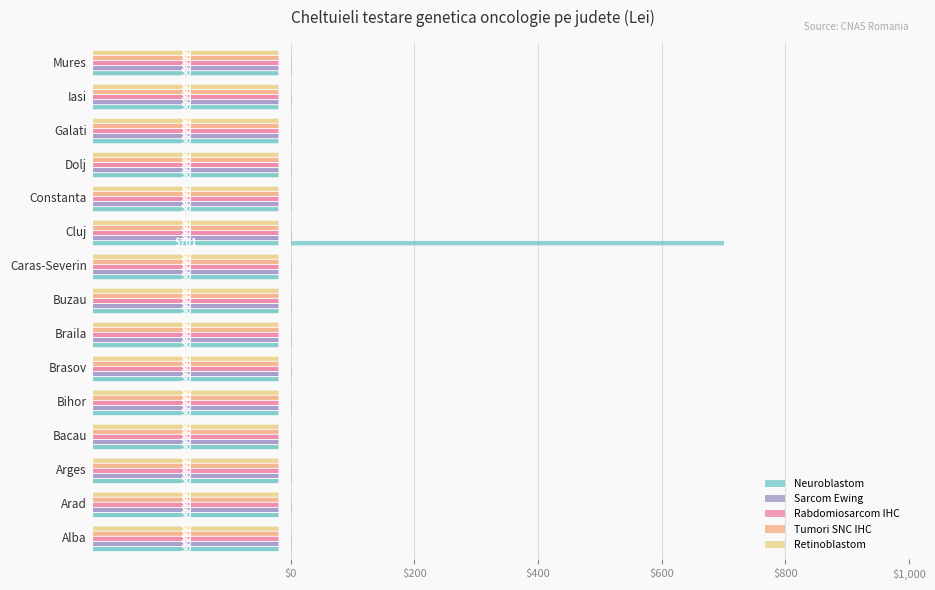

How many series are shown in this chart?

5